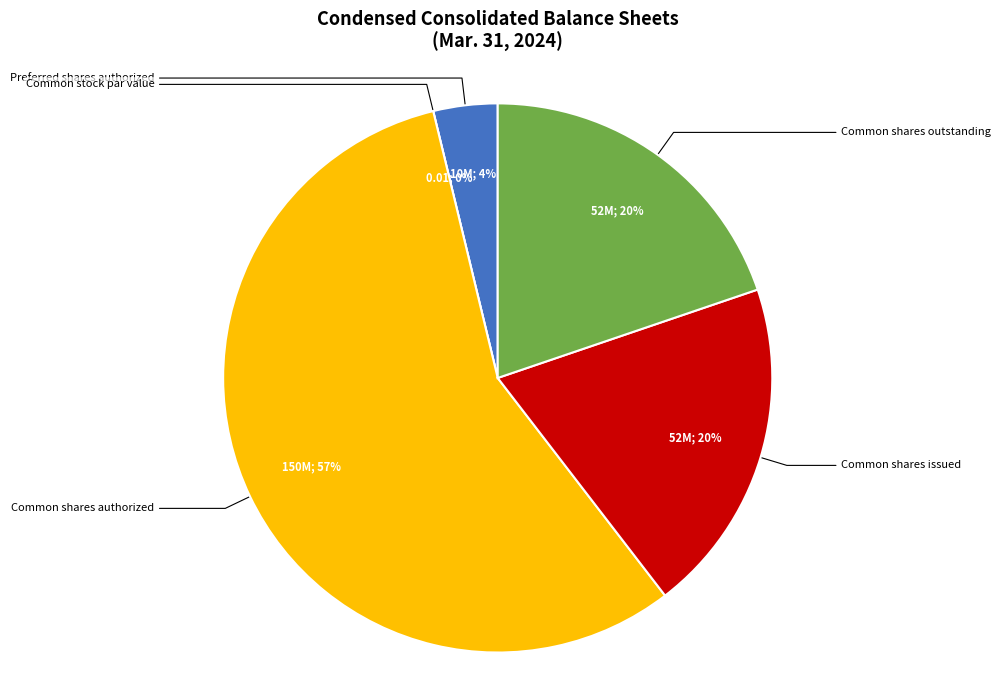

Approximately how many times larger is the value at Common shares outstanding compared to Common shares authorized?

0.3